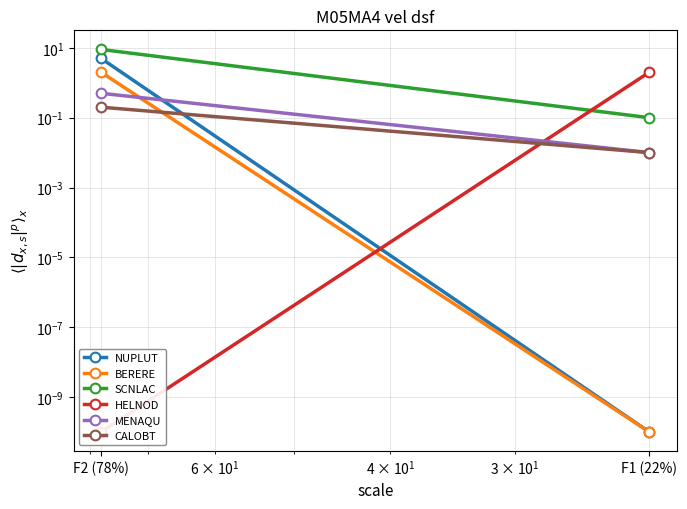

Rank the series at F2 (78%) from highest to lowest value.

SCNLAC, NUPLUT, BERERE, MENAQU, CALOBT, HELNOD